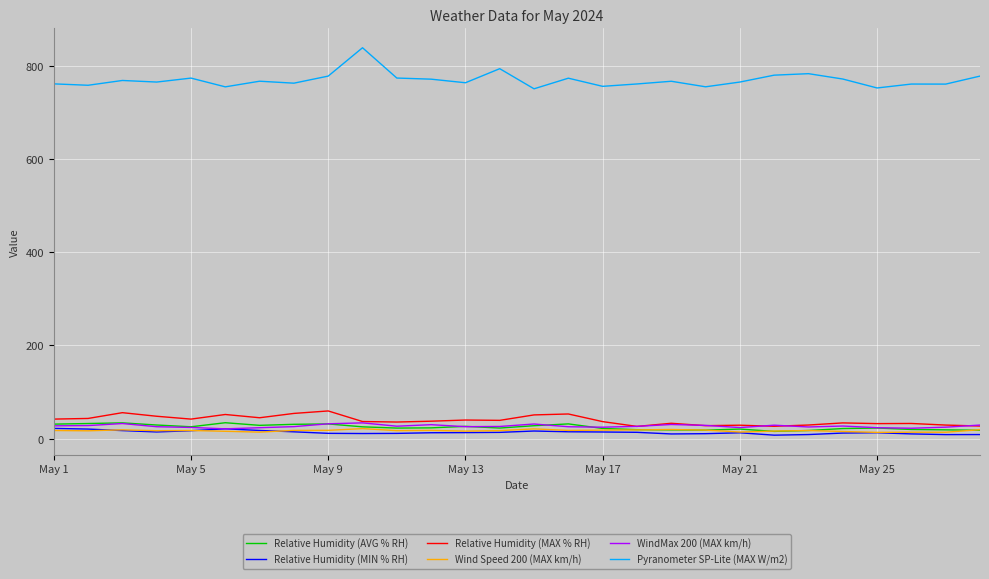

How many lines are shown in the chart?

6